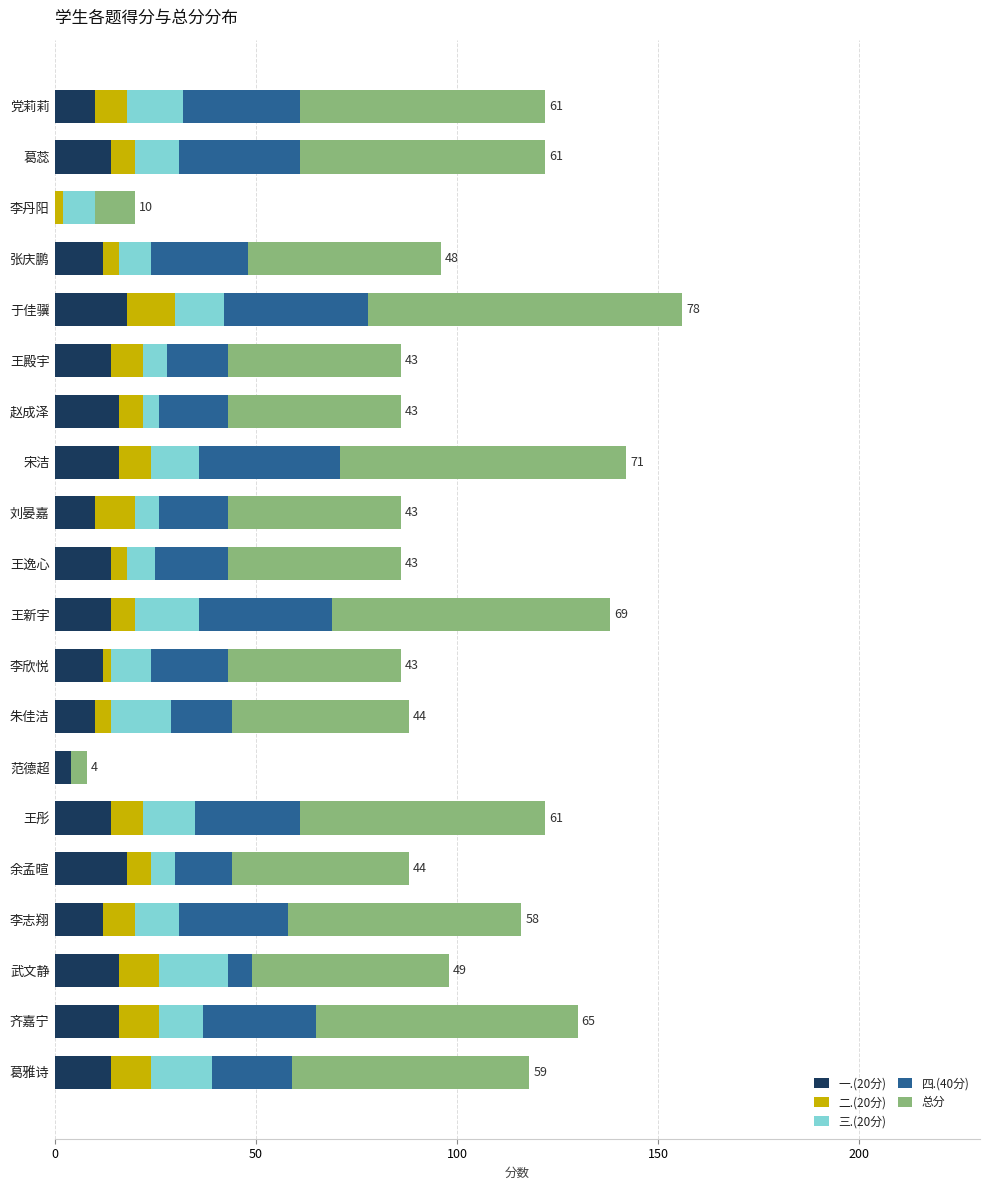

What is the total value across all series at 王彤?

122